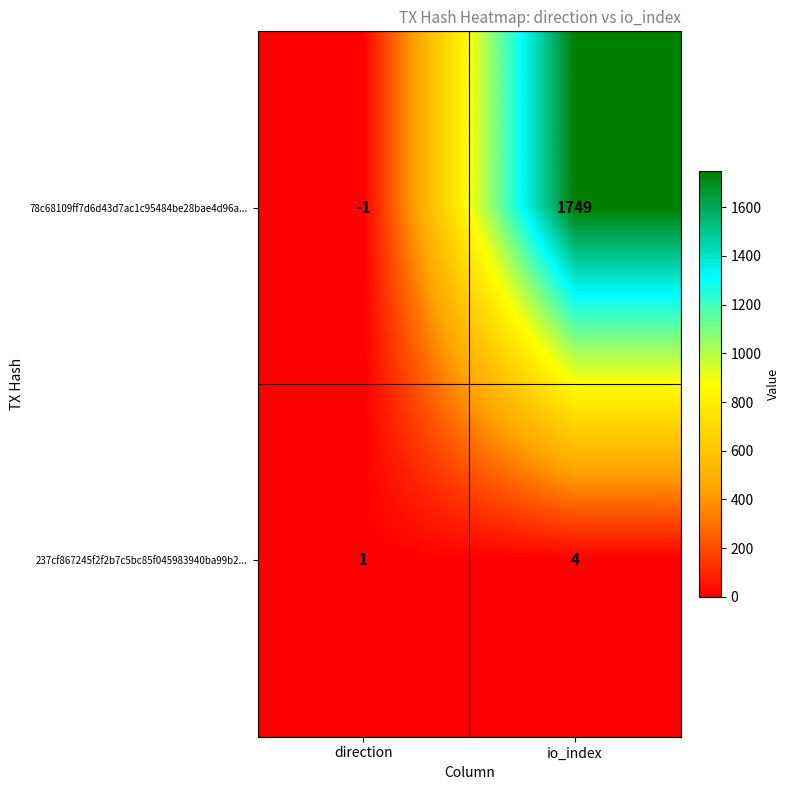

How many values in the 237cf867245f2f2b7c5bc85f045983940ba99b2... series are below 4?

1